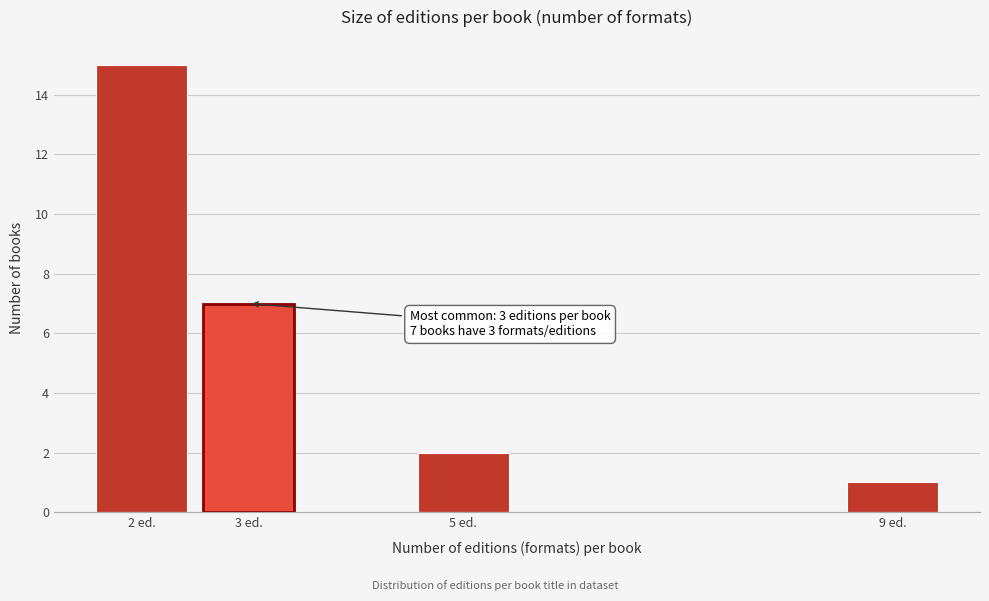

Reading left to right, what are all the values shown in this chart?

2 ed.=15	3 ed.=7	5 ed.=2	9 ed.=1